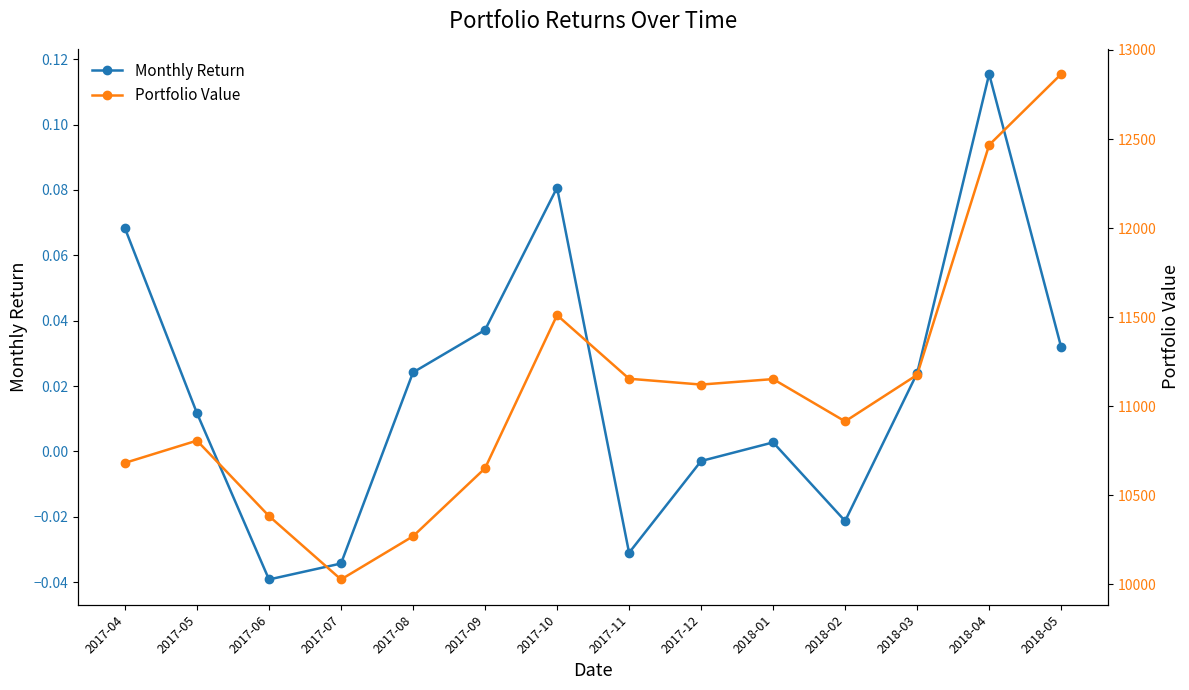

Rank the categories by Monthly Return value from lowest to highest.

2017-06, 2017-07, 2017-11, 2018-02, 2017-12, 2018-01, 2017-05, 2018-03, 2017-08, 2018-05, 2017-09, 2017-04, 2017-10, 2018-04